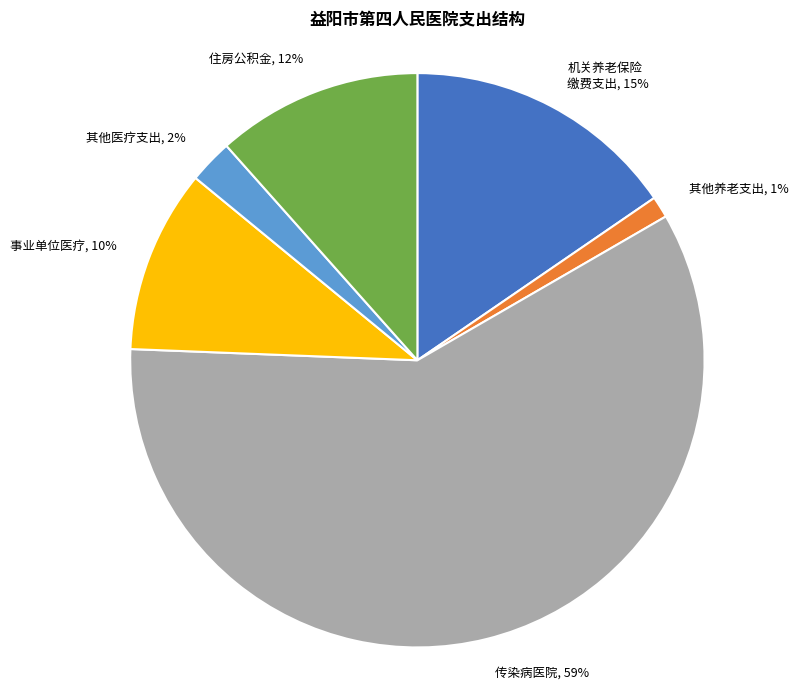

To the nearest percent, what portion does 其他养老支出, 1% represent?

1%